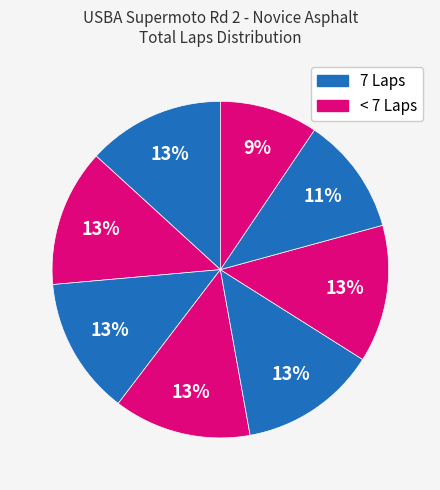

To the nearest percent, what is the average slice percentage?

11%